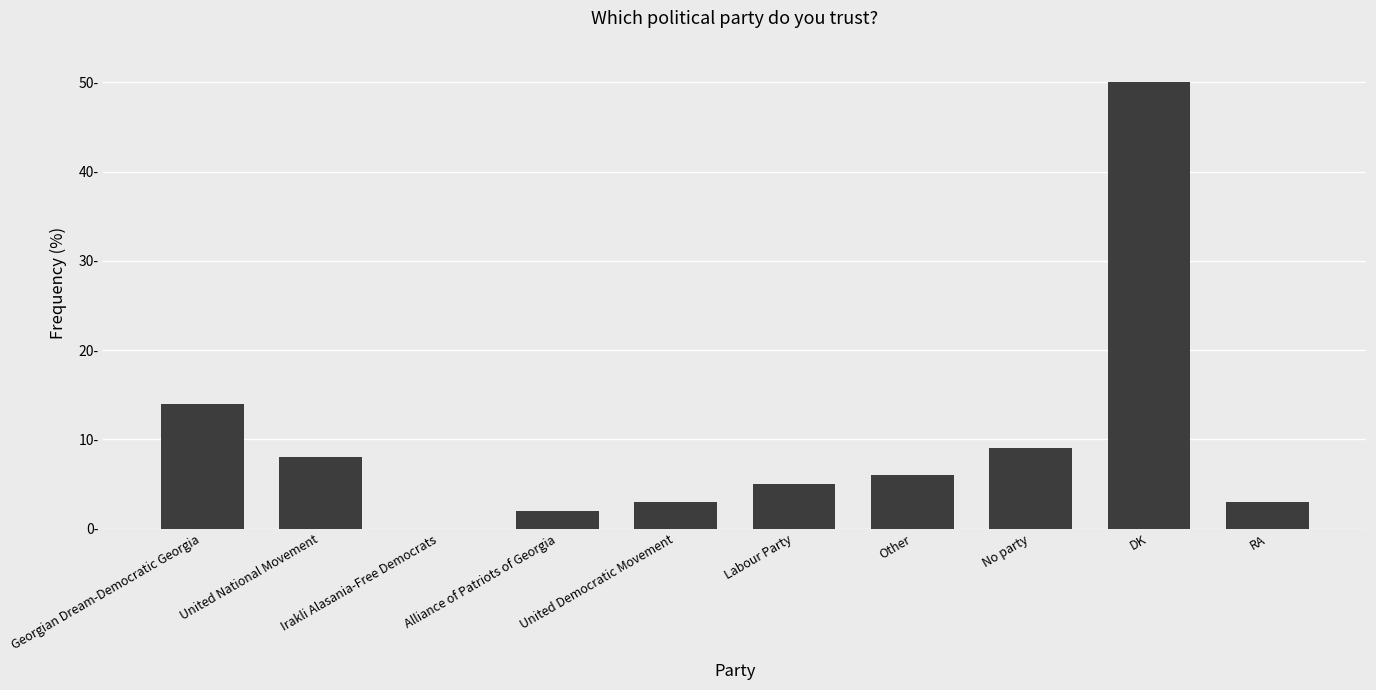

Are the bars horizontal?

No